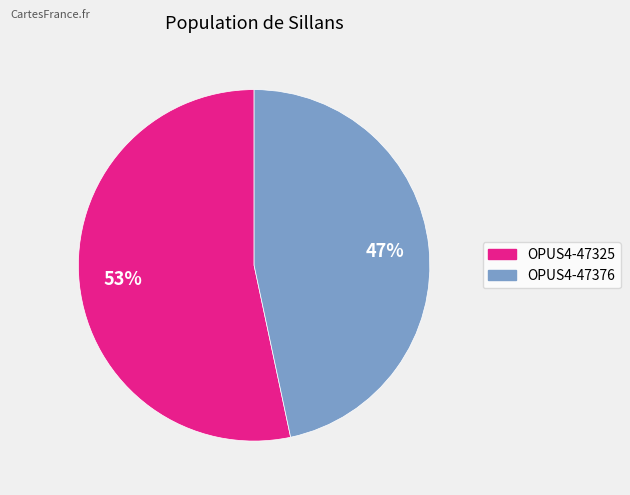

What is the smallest slice in the pie chart?

OPUS4-47376